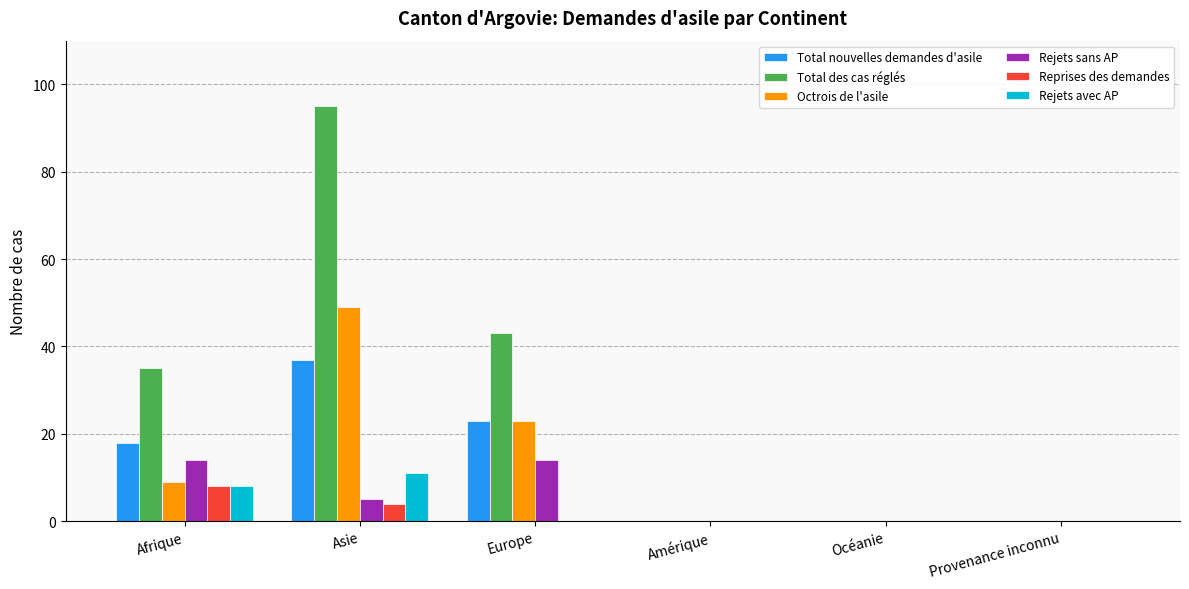

The Total nouvelles demandes d'asile series shows 13 at Europe. True or false?

False